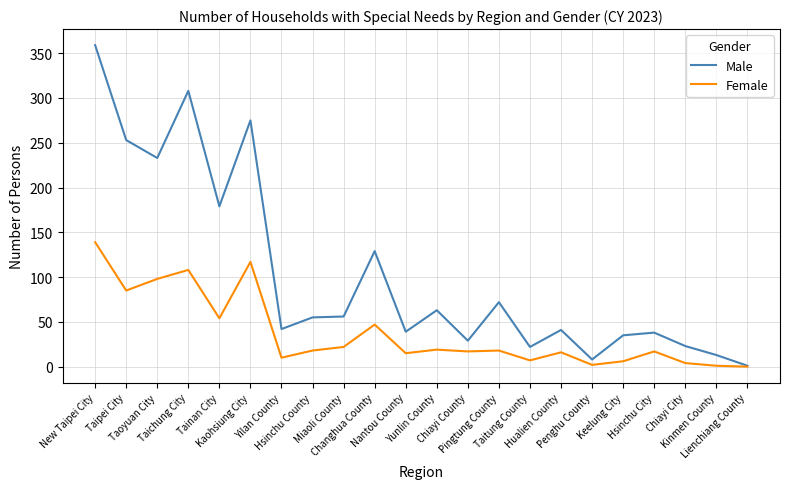

What is the highest value of the Male series?

359